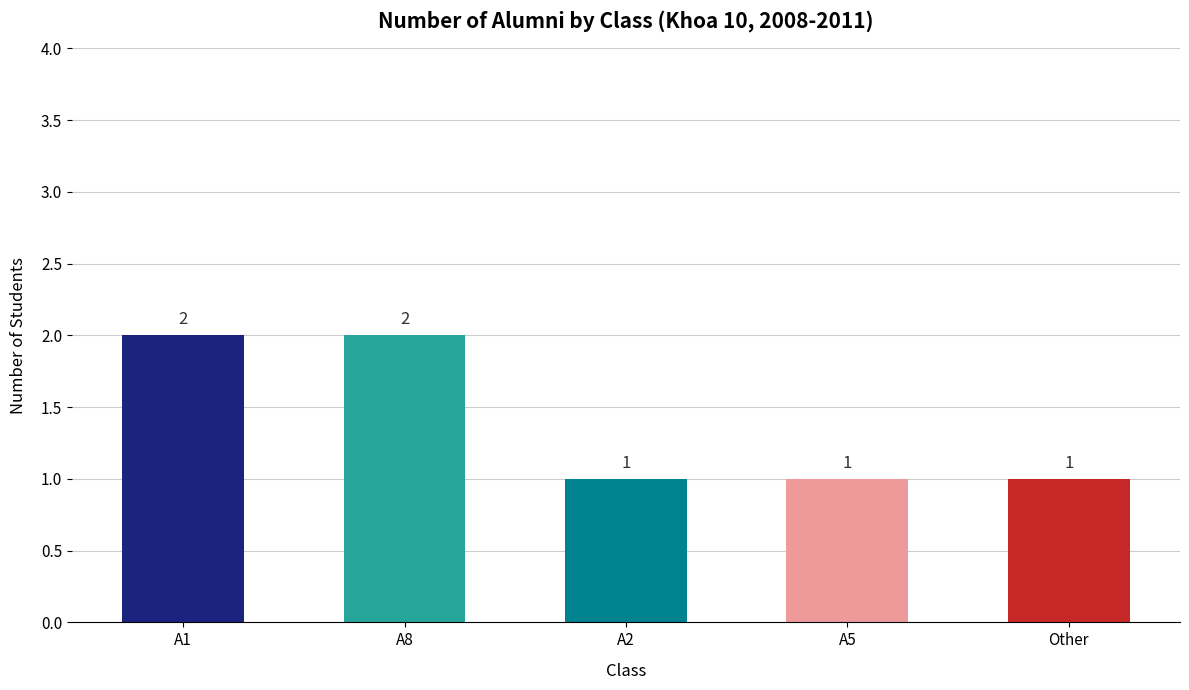

How many data points does each series have?

5